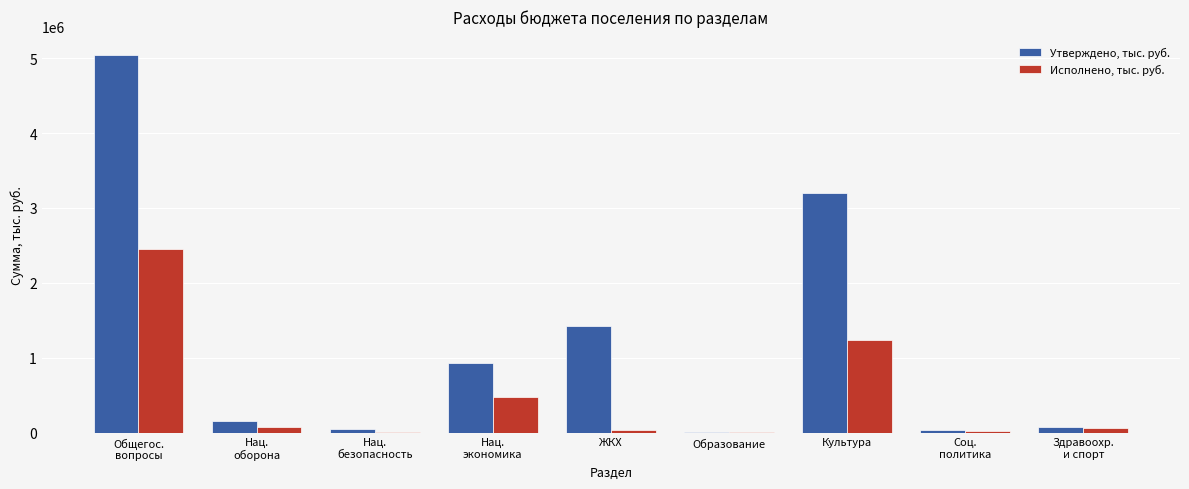

Where is Утверждено, тыс. руб. nearest to the value 2525360?

Культура